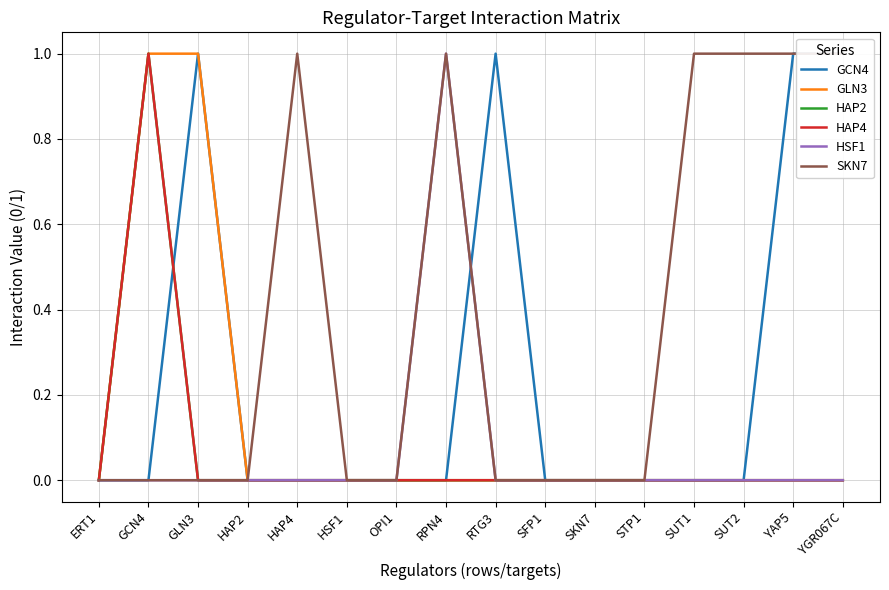

At which label is HAP2 closest to 0?

ERT1